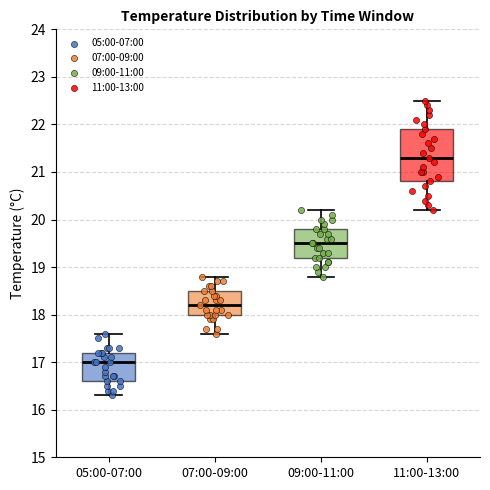

Reading left to right, read every box against the y-axis: the position of its median line, the range the box covers, and the ends of its whiskers. The values are not printed on the chart, so give them approximately, as read against the axis.

05:00-07:00: median 17.0, box 16.6 to 17.2, whiskers 16.3 to 17.6
07:00-09:00: median 18.2, box 18.0 to 18.5, whiskers 17.6 to 18.8
09:00-11:00: median 19.5, box 19.2 to 19.8, whiskers 18.8 to 20.2
11:00-13:00: median 21.3, box 20.8 to 21.9, whiskers 20.2 to 22.5